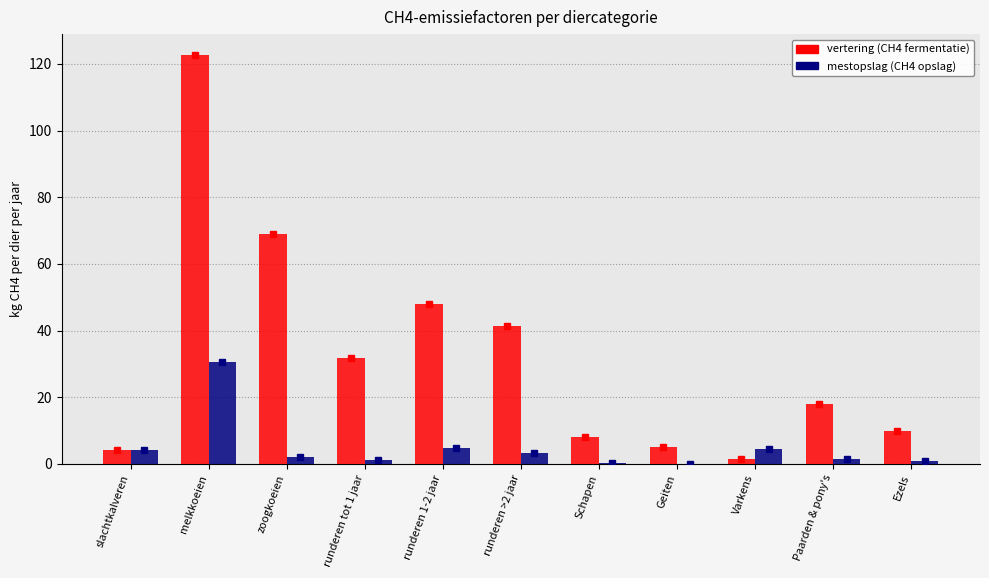

True or false: mestopslag (CH4 opslag) has a value of 30.5 at melkkoeien.

True